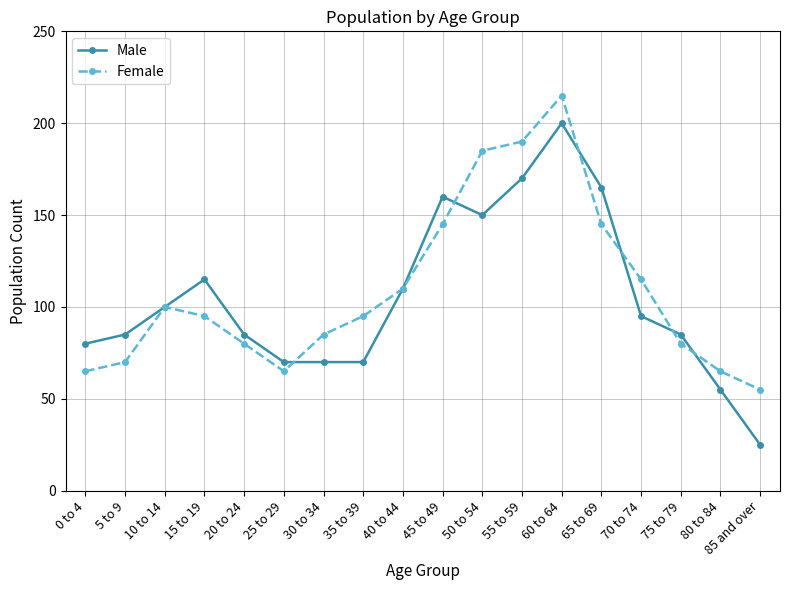

Which series changed the most between 40 to 44 and 55 to 59?

Female